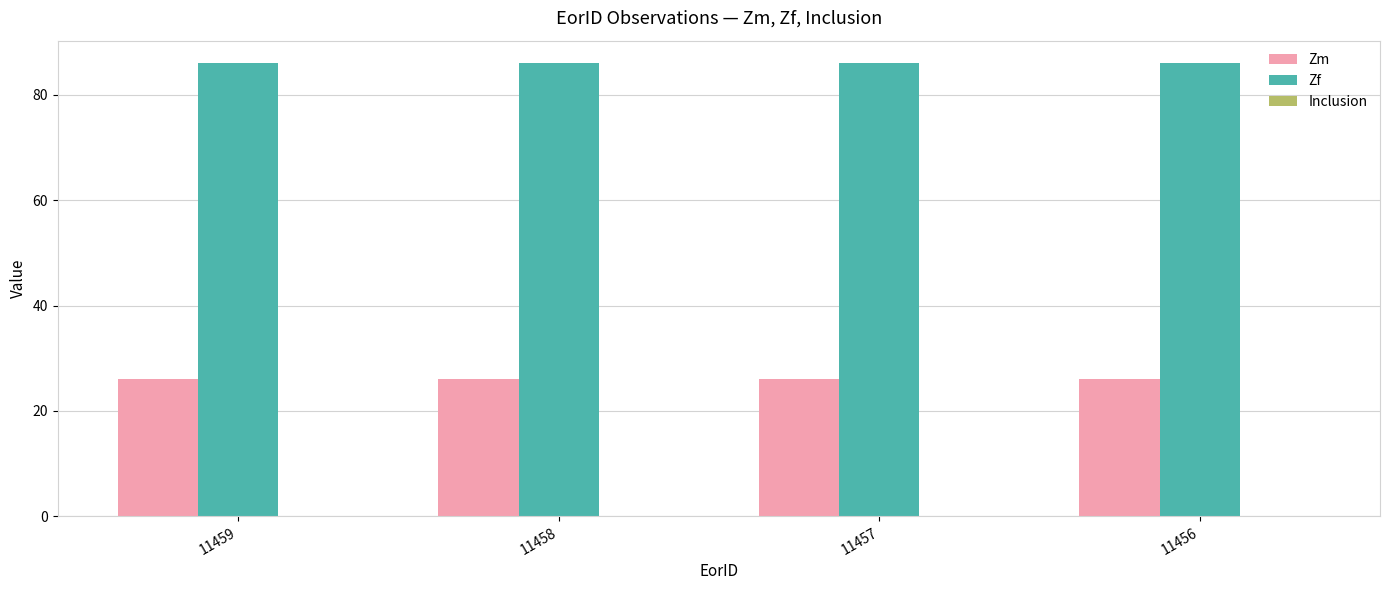

What is the approximate value of Zm at 11457?

26